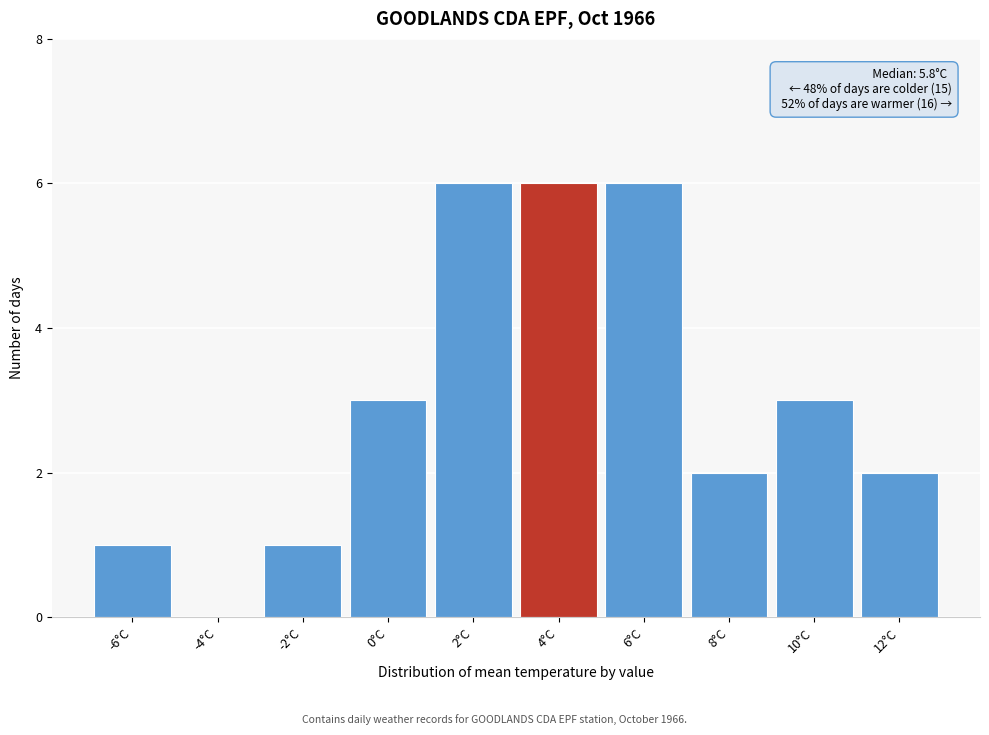

Reading right to left, extract all data points from this chart.

12°C=2	10°C=3	8°C=2	6°C=6	4°C=6	2°C=6	0°C=3	-2°C=1	-4°C=0	-6°C=1